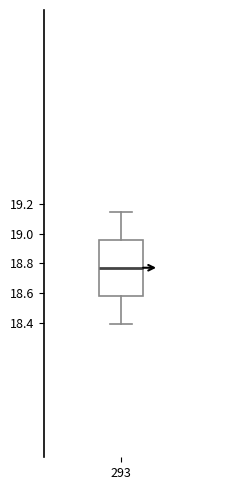

Transcribe this box plot: give where the median line is, the range the box spans, and where the two whiskers end, as read against the y-axis. The values are not printed on the chart, so give them approximately, as read against the axis.

median 18.78, box 18.58 to 18.96, whiskers 18.40 to 19.14